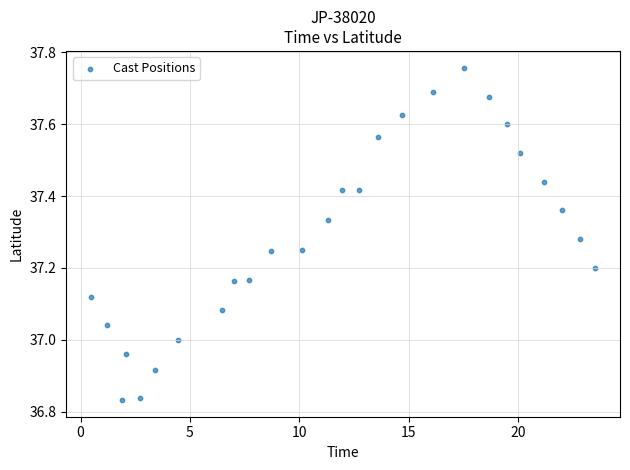

What is the range of X values (max minus min)?

23.0